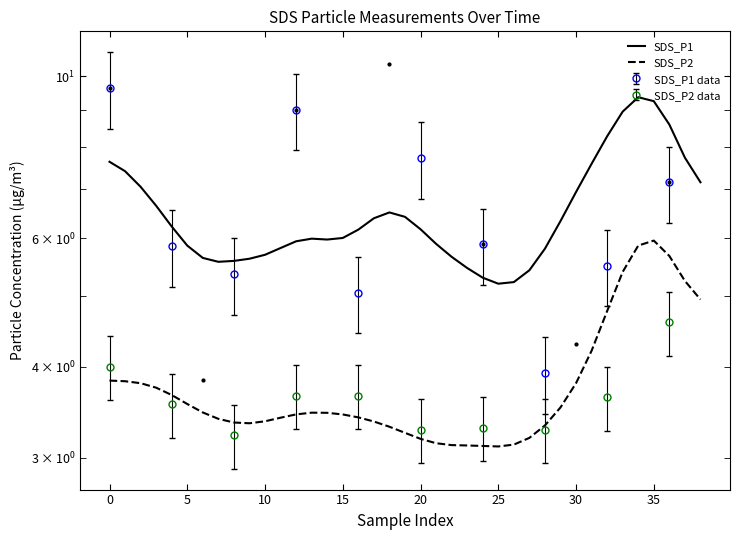

Is this an area chart (filled region under the line)?

No